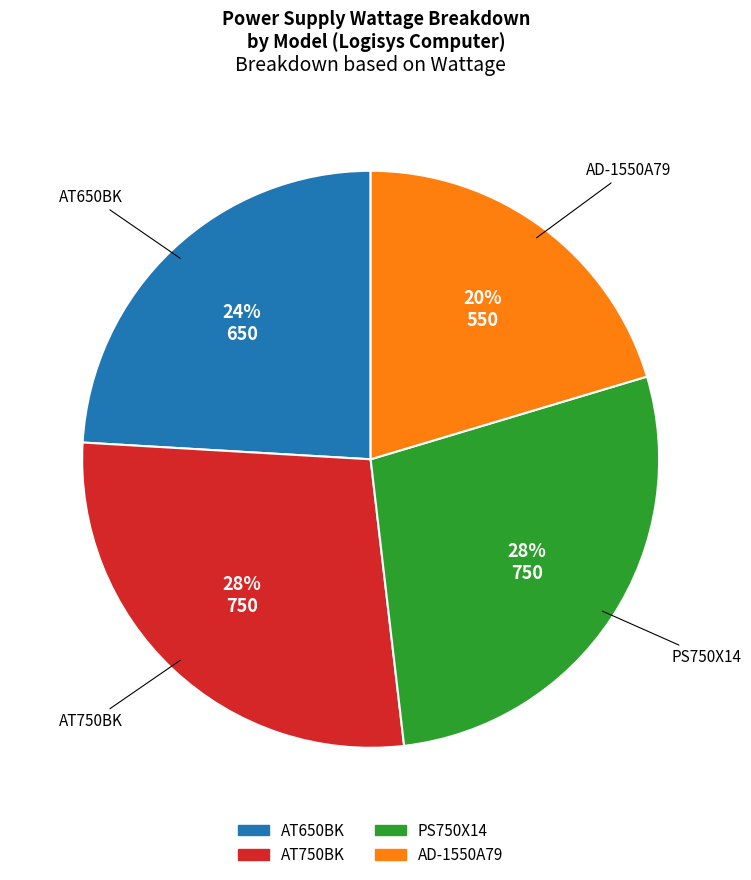

Which slice is the smallest?

AD-1550A79